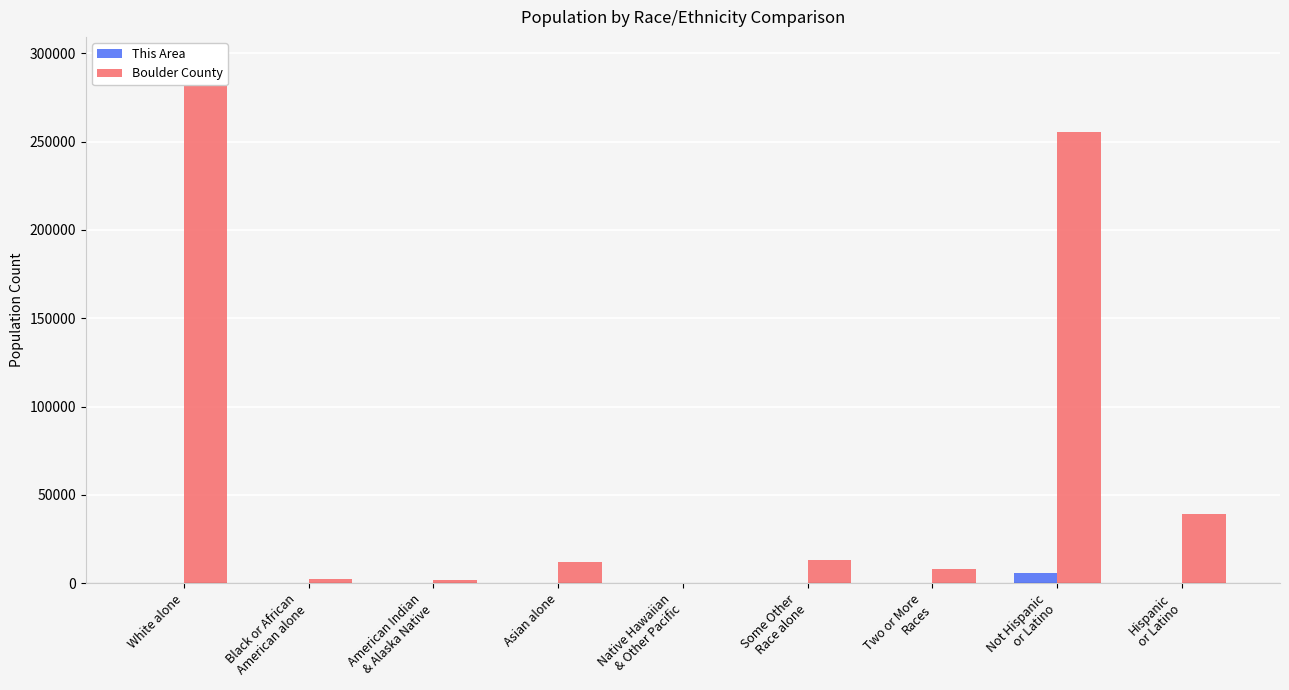

What is the highest value of the Boulder County series?

294567